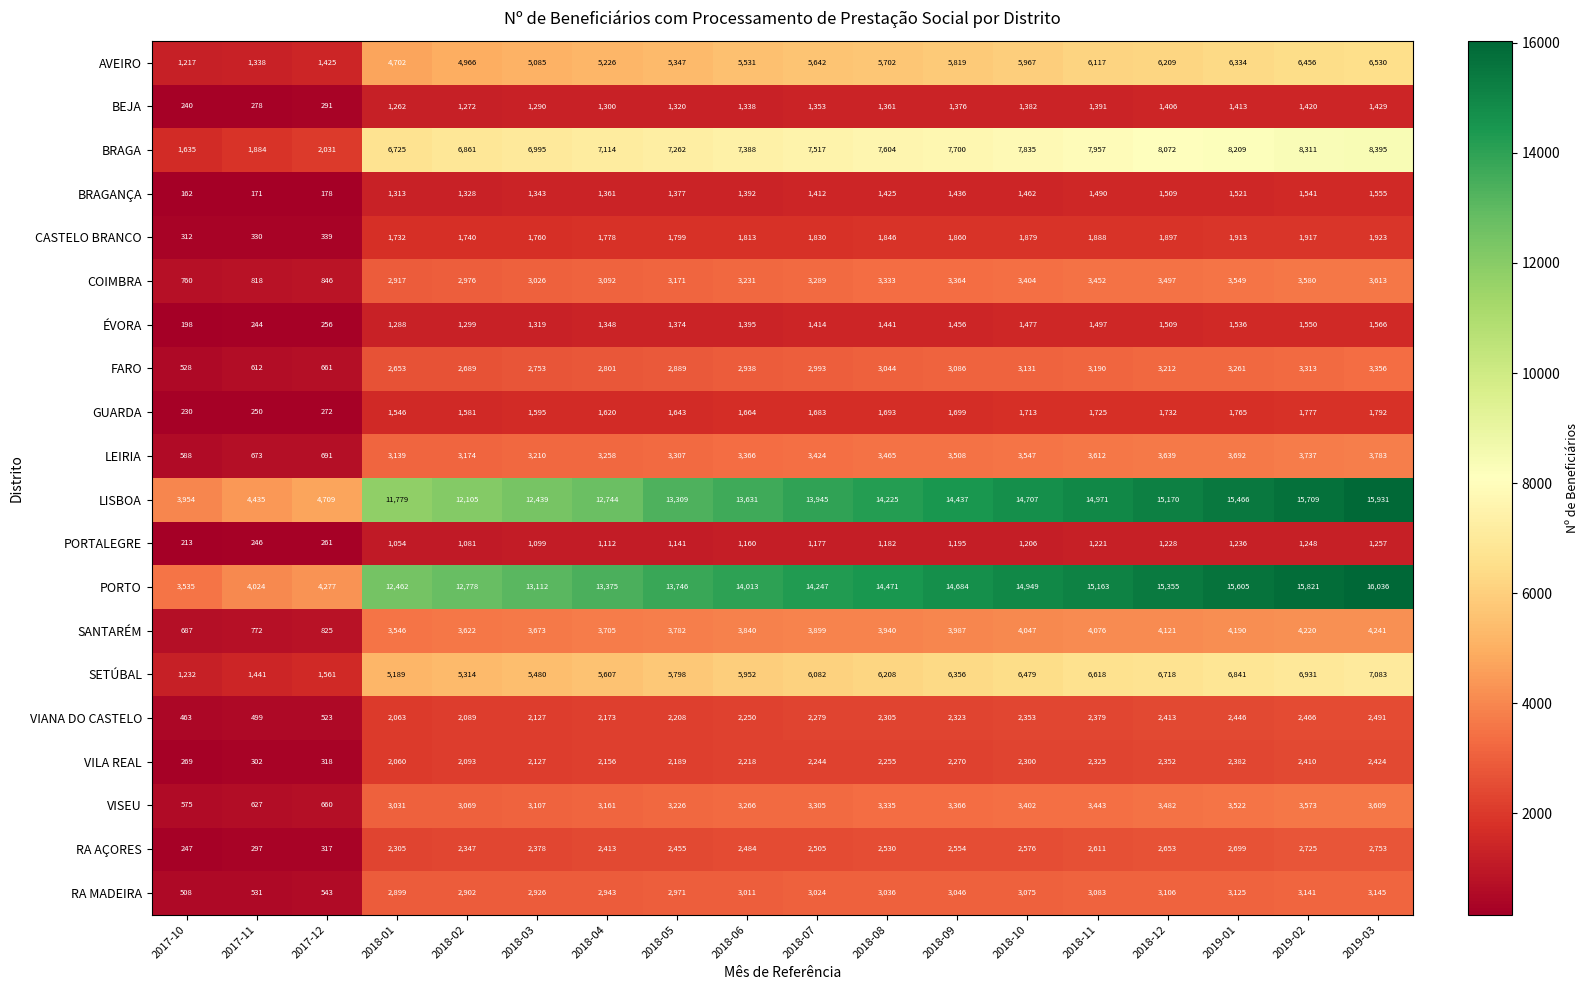

At how many categories does at least one series exceed 7382?

15